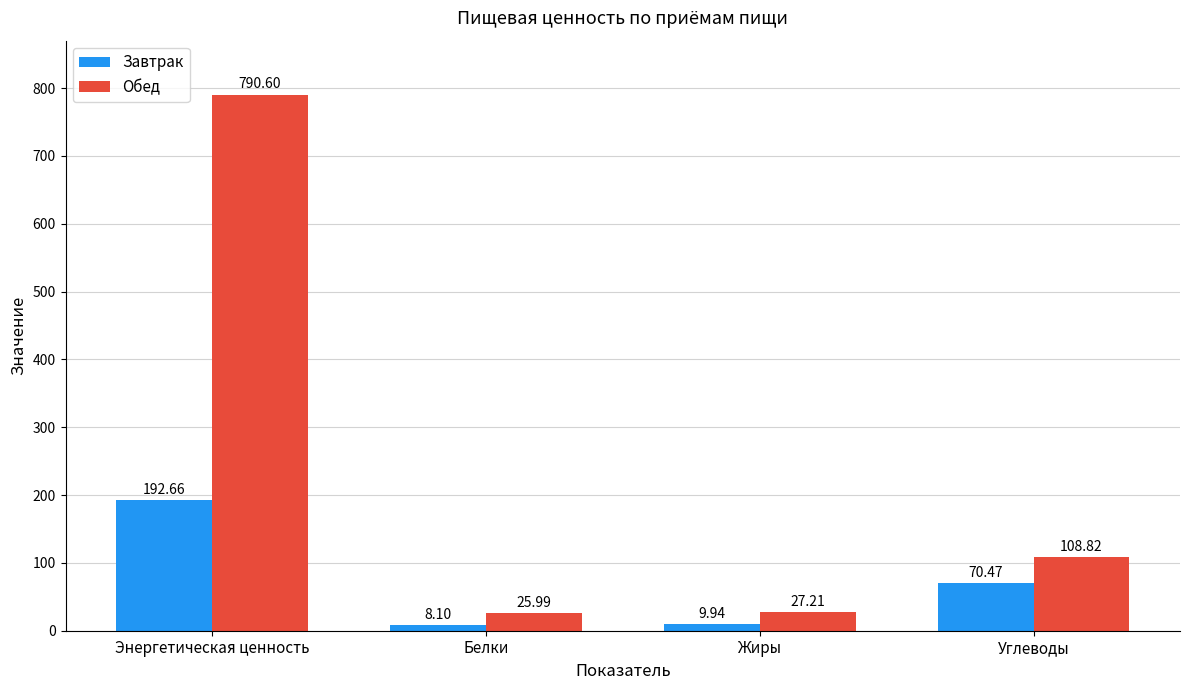

How many groups of bars are there?

4